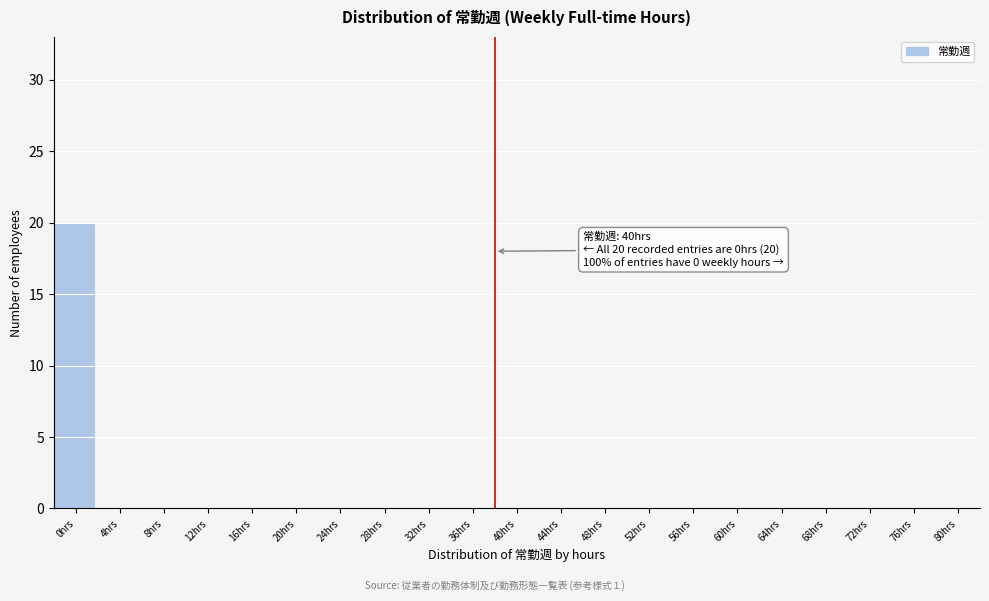

Reading left to right, transcribe all the data shown in this chart.

0hrs=20	4hrs=0	8hrs=0	12hrs=0	16hrs=0	20hrs=0	24hrs=0	28hrs=0	32hrs=0	36hrs=0	40hrs=0	44hrs=0	48hrs=0	52hrs=0	56hrs=0	60hrs=0	64hrs=0	68hrs=0	72hrs=0	76hrs=0	80hrs=0